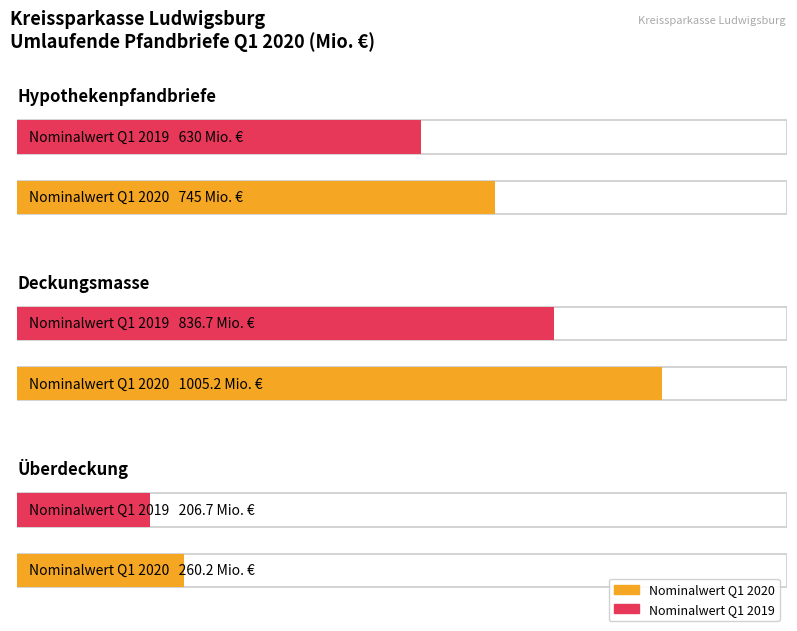

How many bars are there in each group?

2